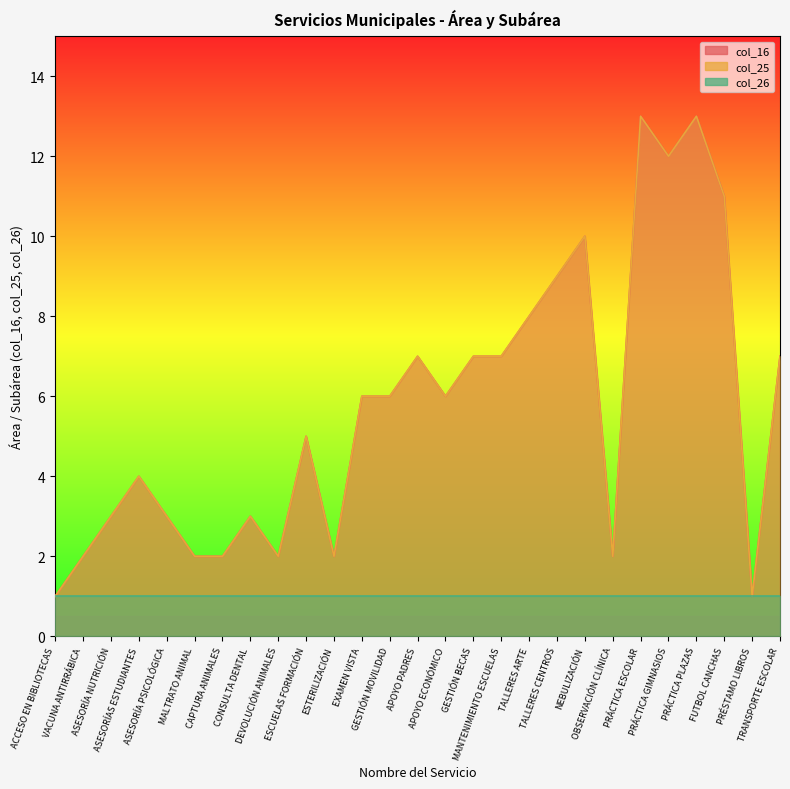

What is the average value of the col_25 series?

6